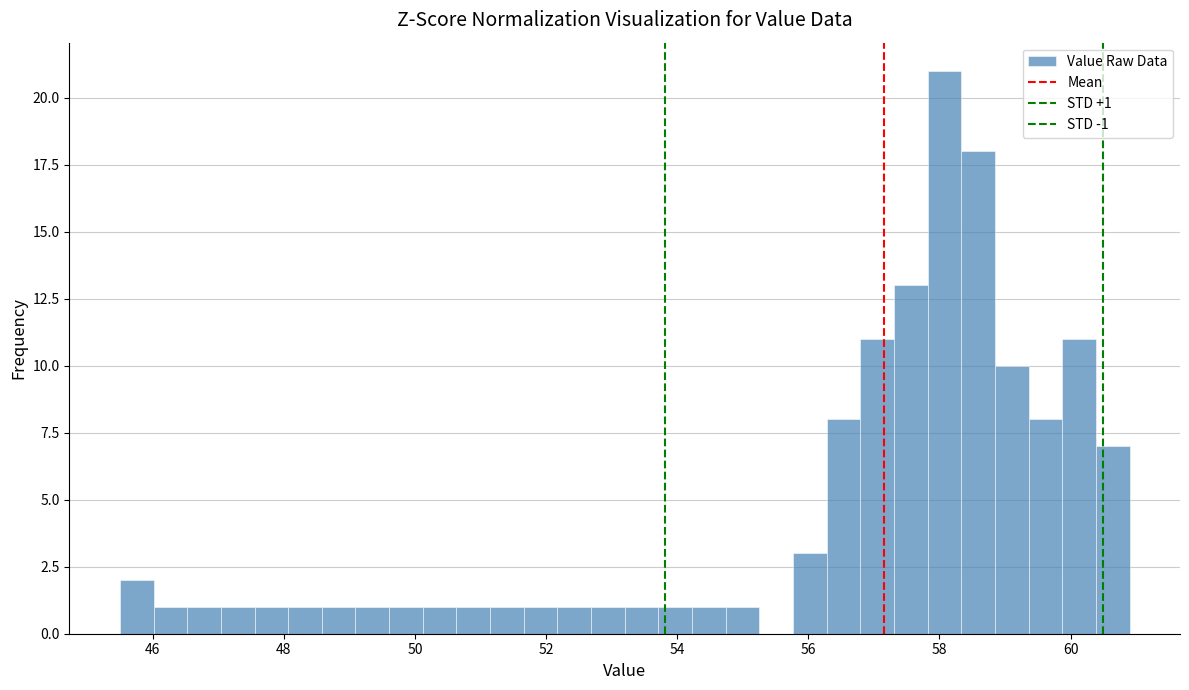

Read against the x-axis, roughly where is the centre of the tallest bar?

58.0